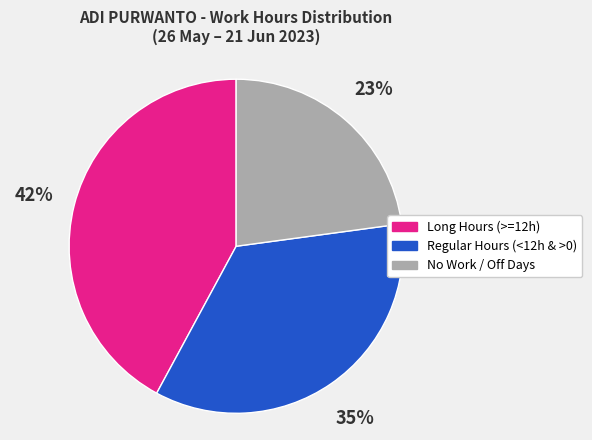

How many segments does this pie chart have?

3